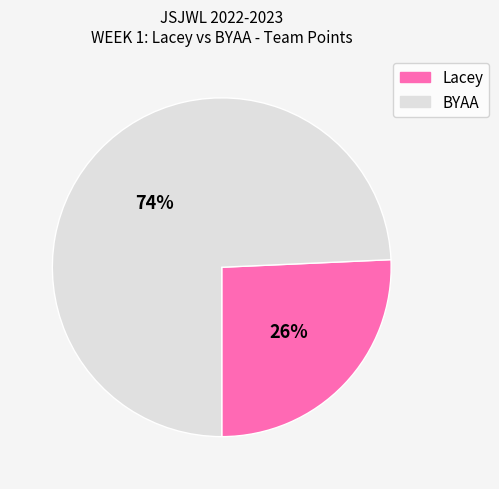

The Lacey slice represents 39% of the pie. True or false?

False